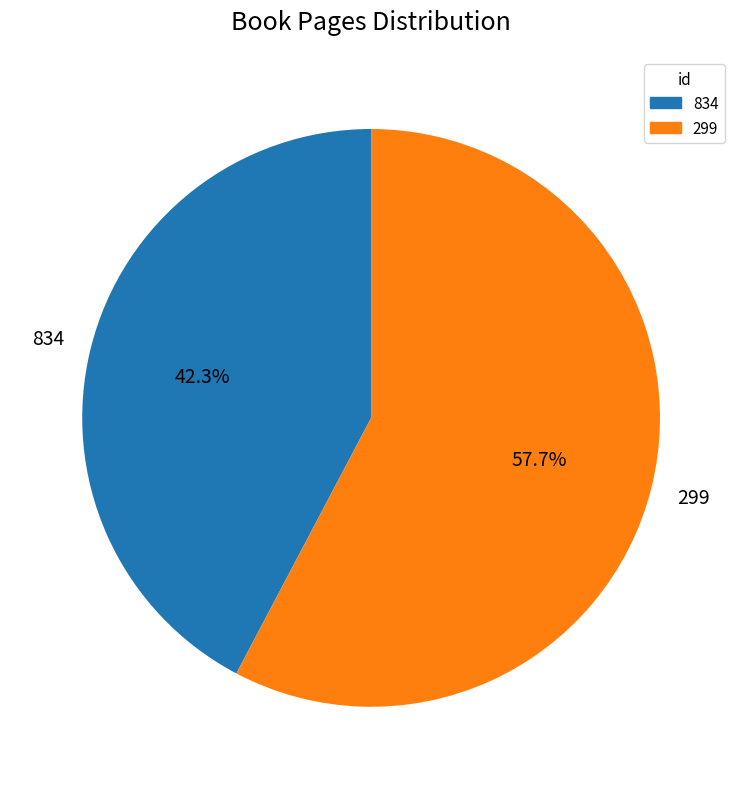

The 834 slice represents 42% of the pie. True or false?

True